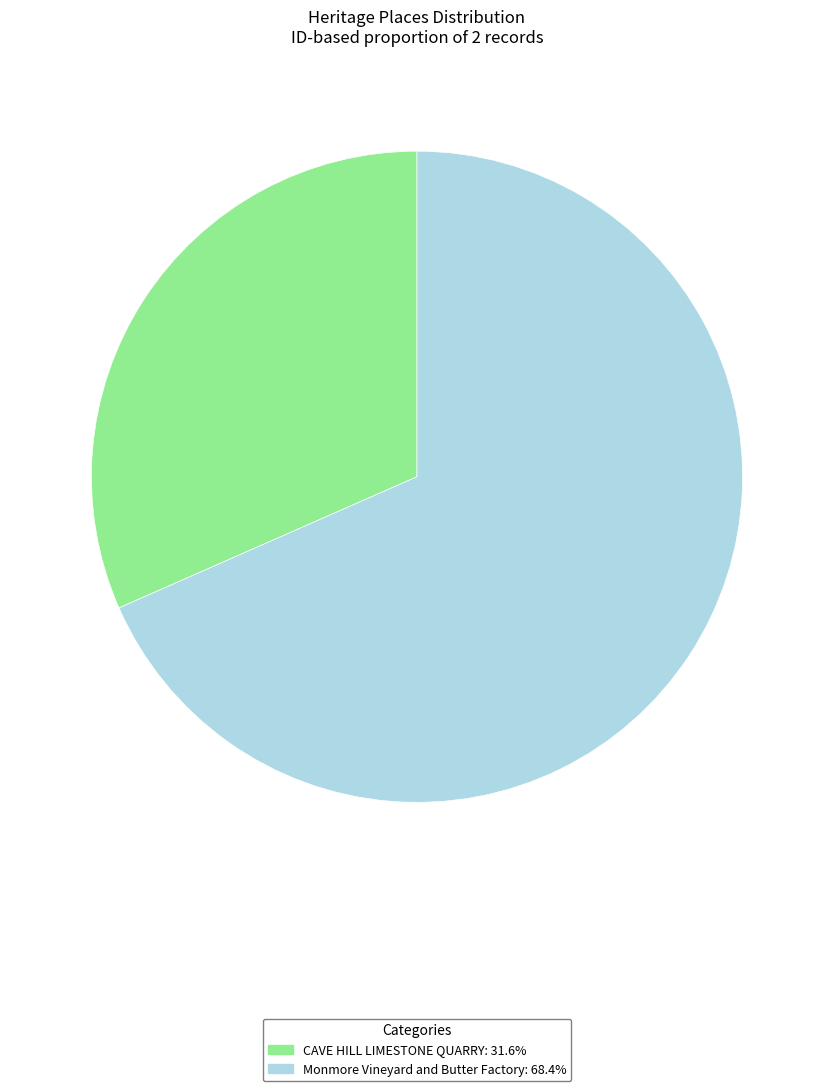

Is the sum of CAVE HILL LIMESTONE QUARRY and Monmore Vineyard and Butter Factory greater than half?

Yes